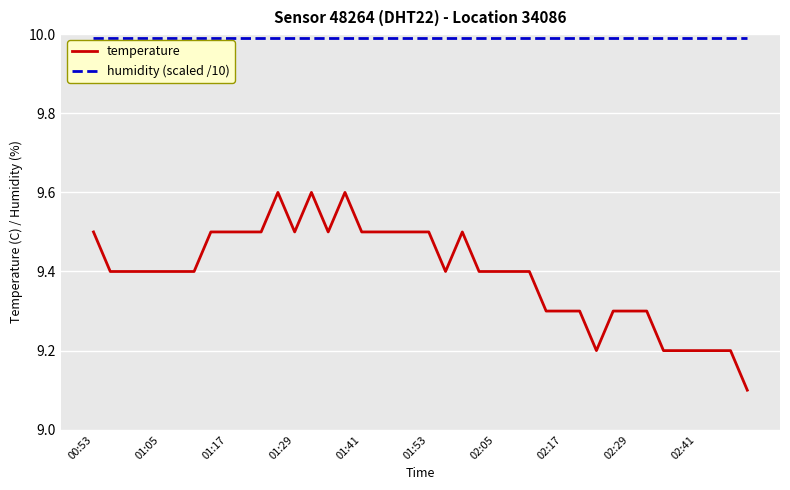

What is the greatest value displayed?

10.0